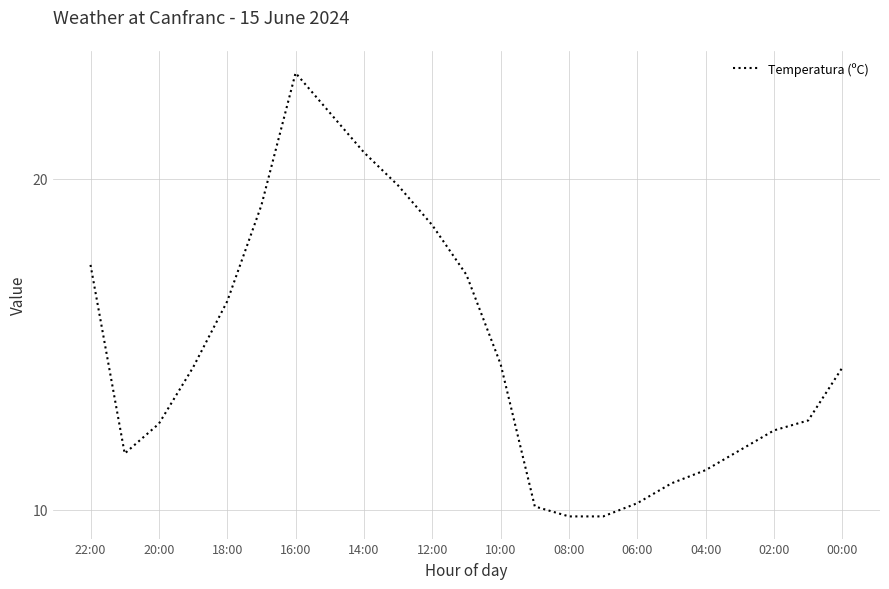

What is the greatest value displayed?

23.2